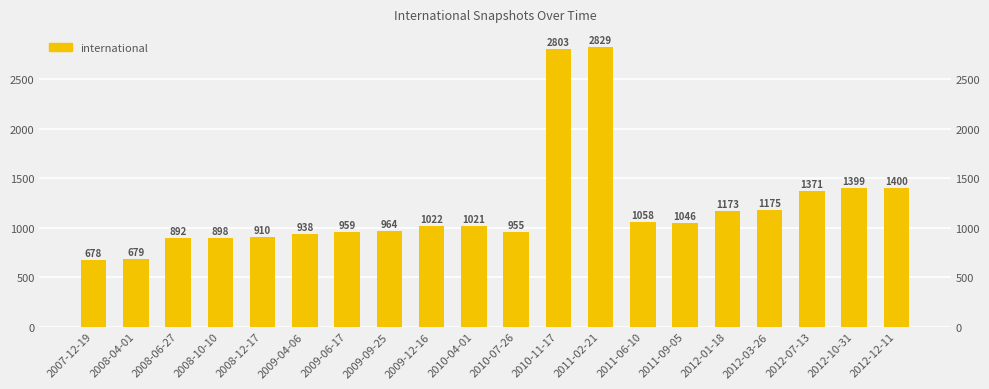

Reading left to right, extract all data points from this chart.

2007-12-19=678	2008-04-01=679	2008-06-27=892	2008-10-10=898	2008-12-17=910	2009-04-06=938	2009-06-17=959	2009-09-25=964	2009-12-16=1022	2010-04-01=1021	2010-07-26=955	2010-11-17=2803	2011-02-21=2829	2011-06-10=1058	2011-09-05=1046	2012-01-18=1173	2012-03-26=1175	2012-07-13=1371	2012-10-31=1399	2012-12-11=1400